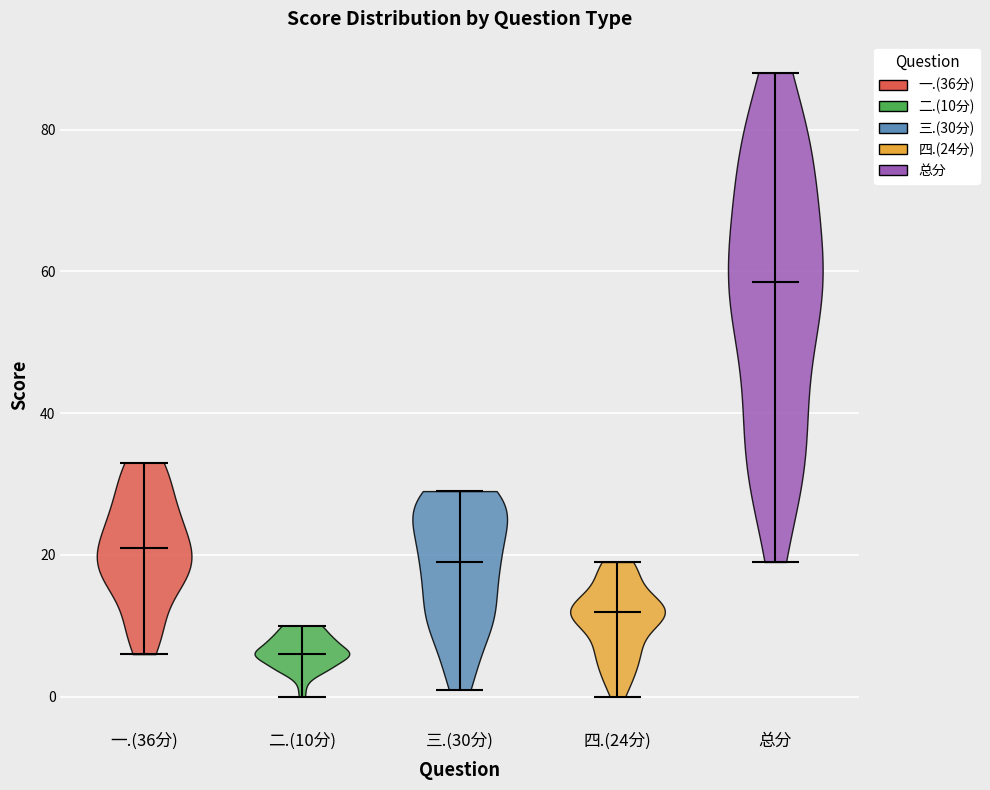

What is the lowest point the violin for 总分 reaches on the y-axis? The values are not printed on the chart, so give them approximately, as read against the axis.

20